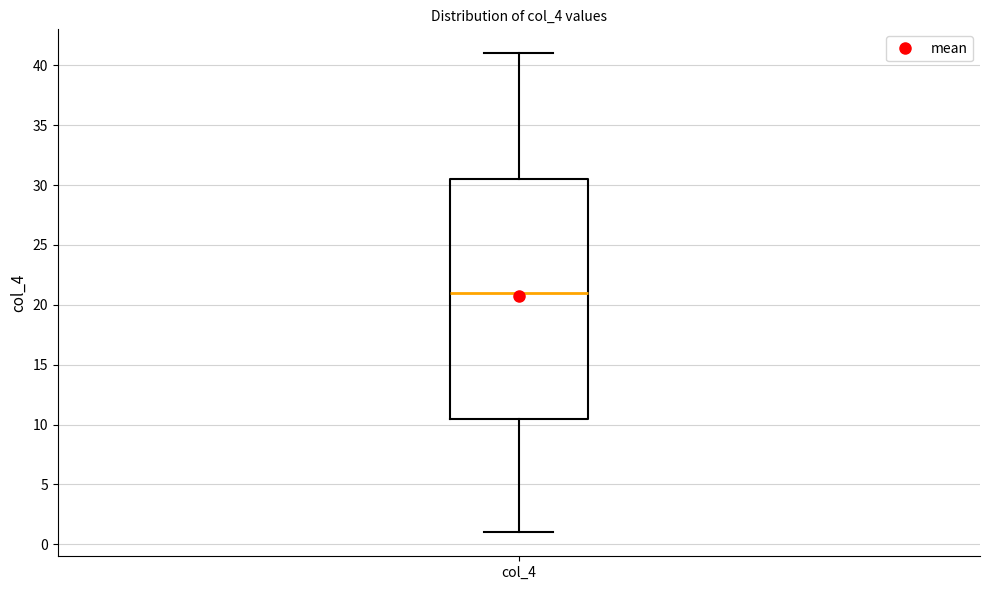

Transcribe this box plot: give where the median line is, the range the box spans, and where the two whiskers end, as read against the y-axis. The values are not printed on the chart, so give them approximately, as read against the axis.

median 21.0, box 10.5 to 30.5, whiskers 1.0 to 41.0